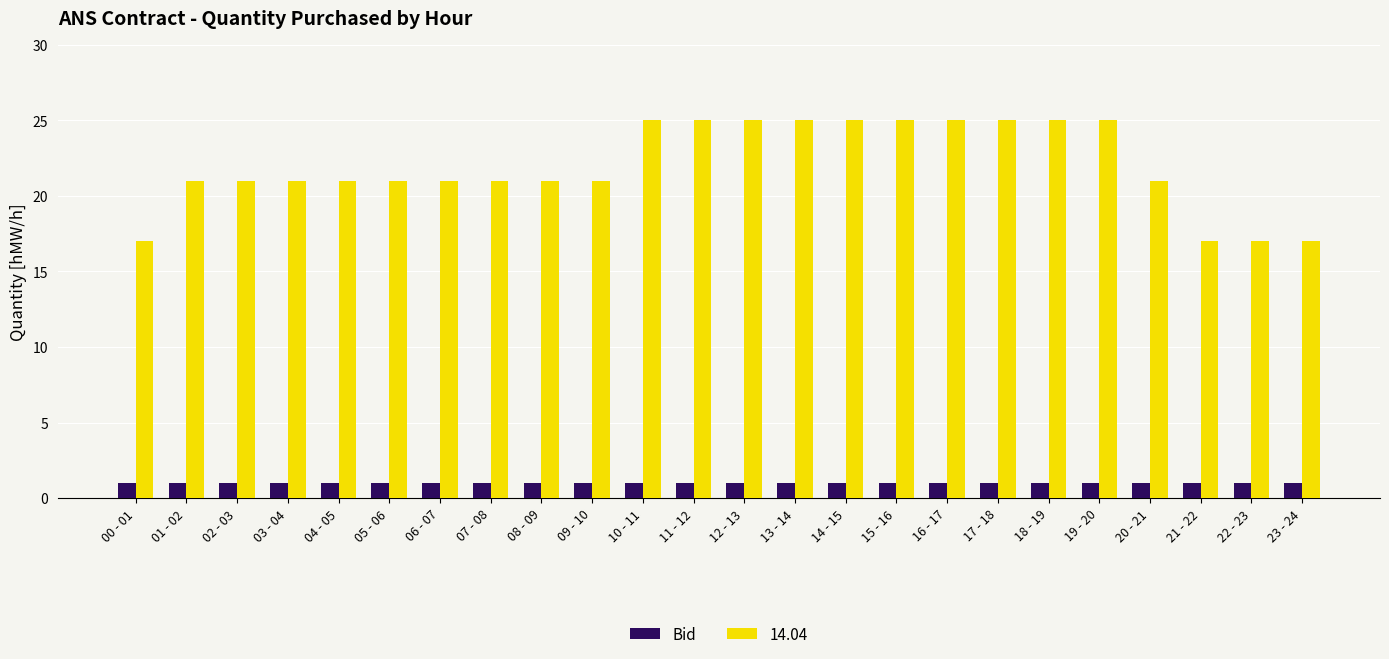

Which series has the largest range (max minus min)?

14.04